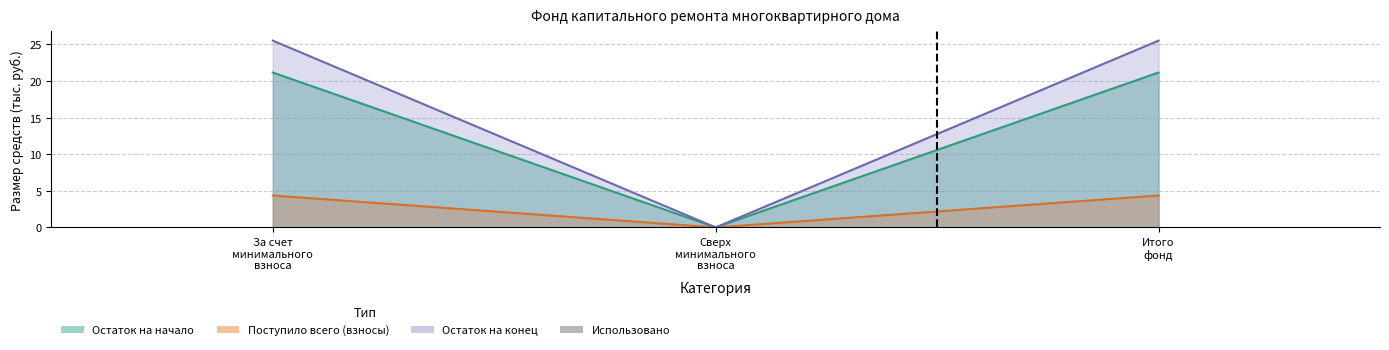

Are the bars horizontal?

No